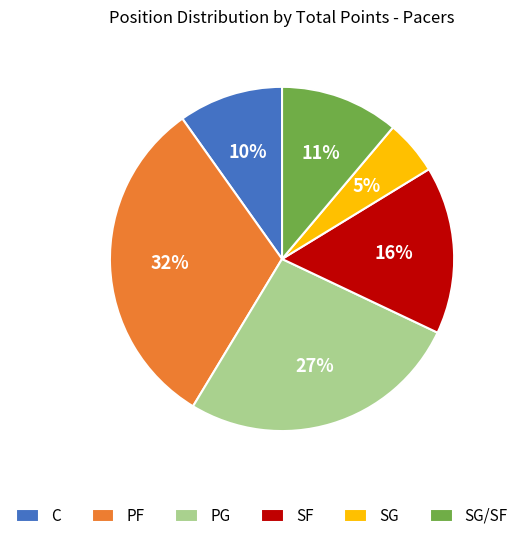

Do C and SG together represent more than half of the pie?

No